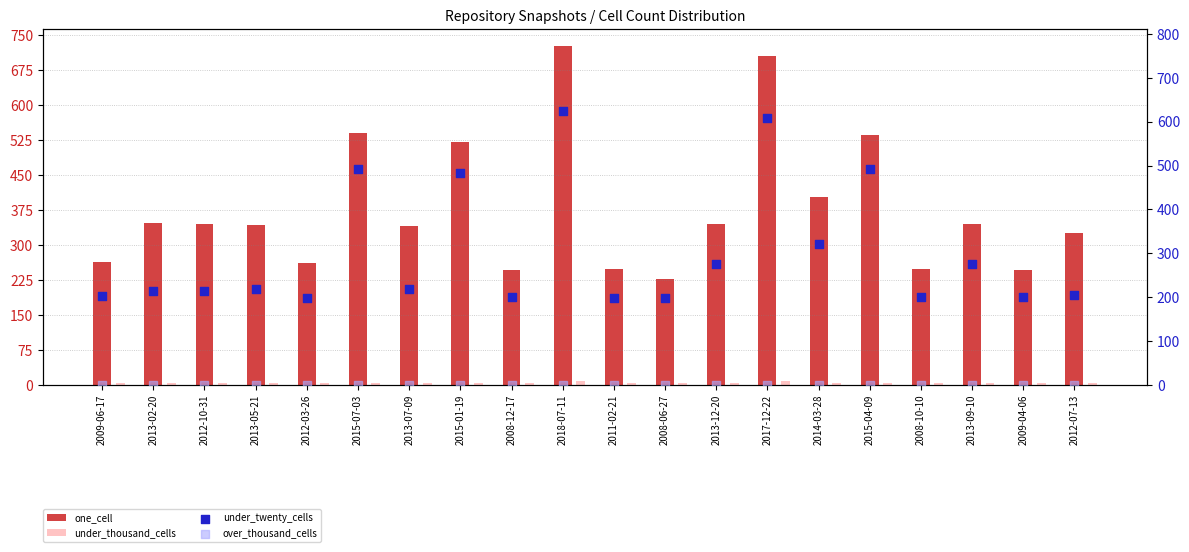

What is the total value across all series at 2009-06-17?

469